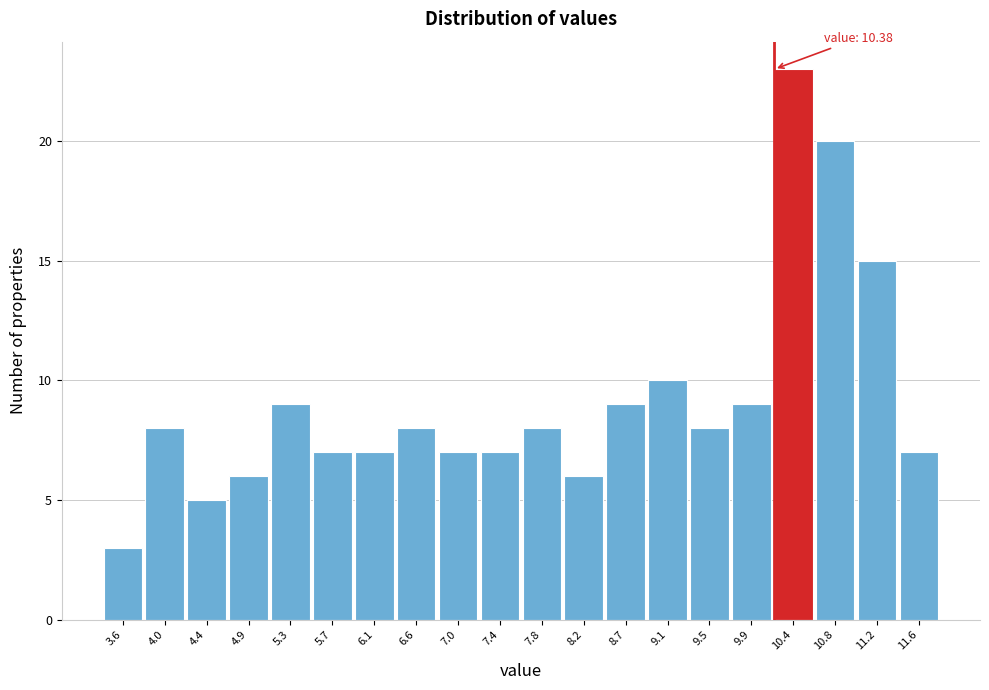

Reading left to right, transcribe all the data shown in this chart.

3.6=3	4.0=8	4.4=5	4.9=6	5.3=9	5.7=7	6.1=7	6.6=8	7.0=7	7.4=7	7.8=8	8.2=6	8.7=9	9.1=10	9.5=8	9.9=9	10.4=23	10.8=20	11.2=15	11.6=7